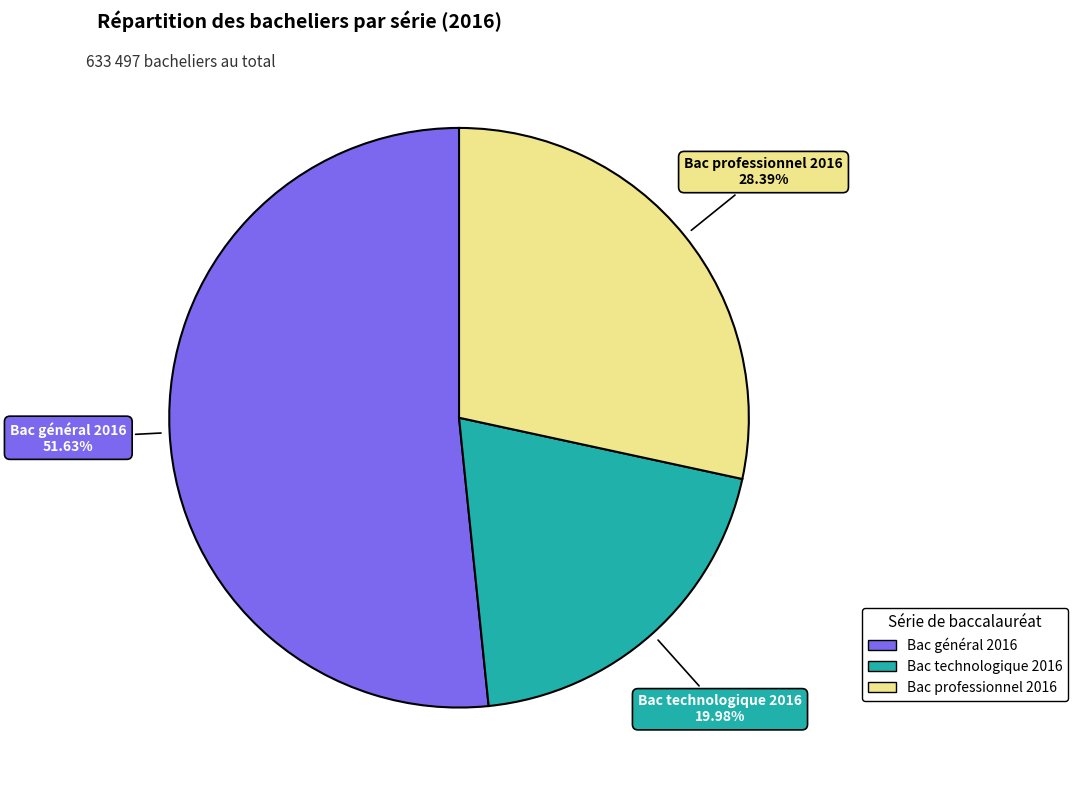

To the nearest percent, what is the combined percentage of Bac technologique 2016 and Bac professionnel 2016?

48%